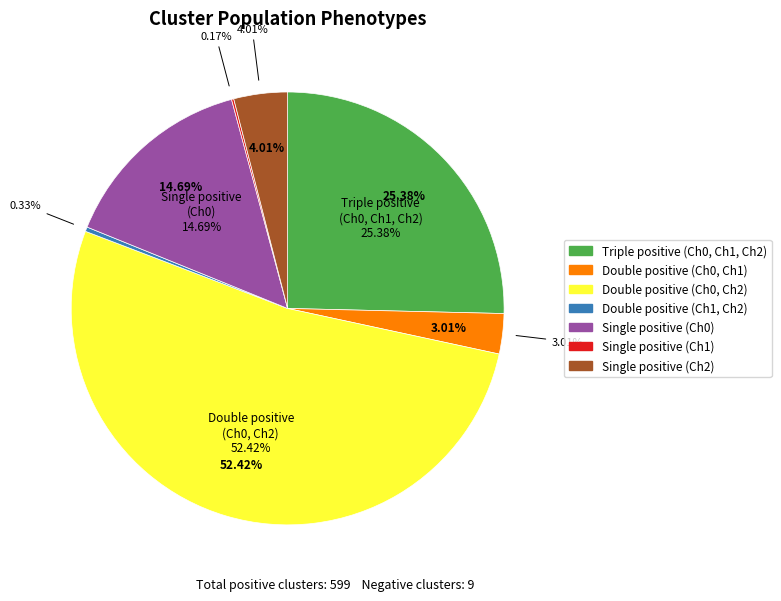

Does Triple positive
(Ch0, Ch1, Ch2) represent more than half of the total?

No